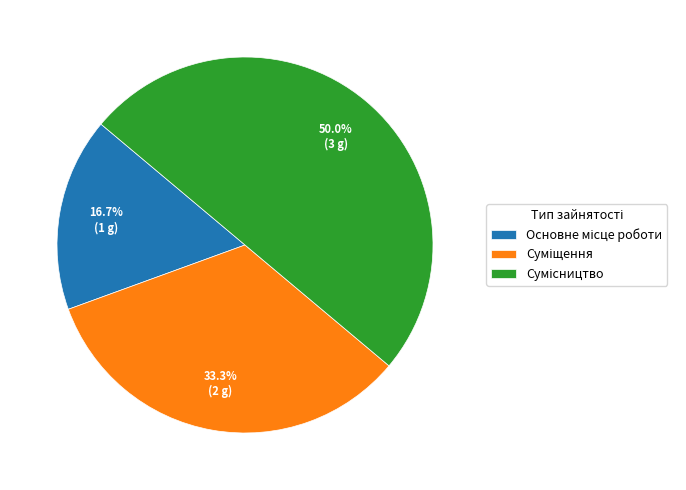

To the nearest percent, what portion does Основне місце роботи represent?

17%